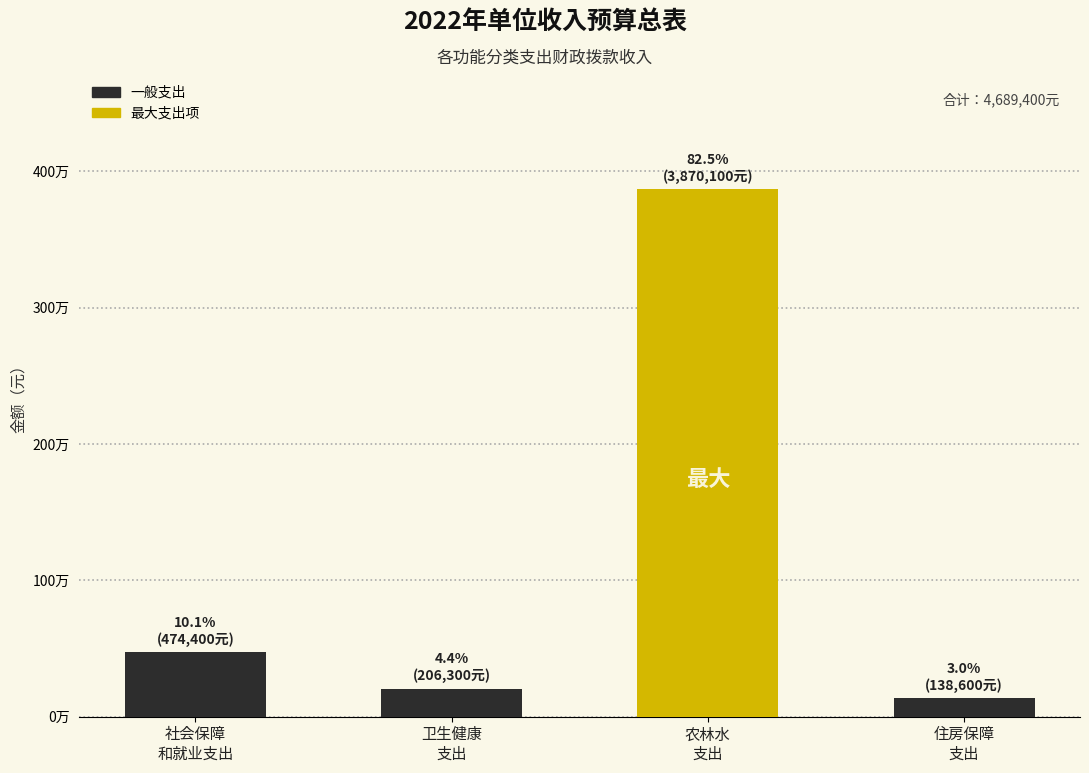

At which label does the data first exceed 474400?

农林水
支出